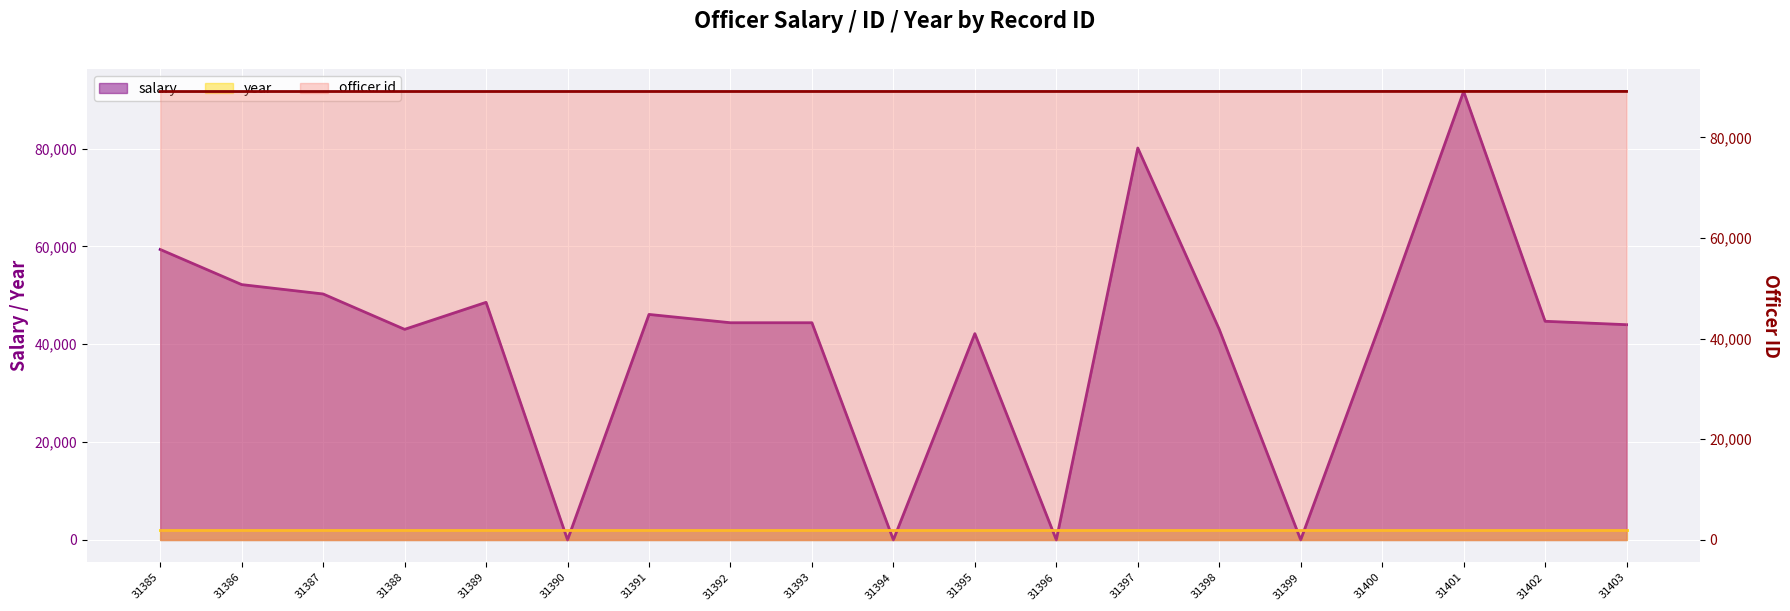

At which category does salary reach its first local valley?

31388